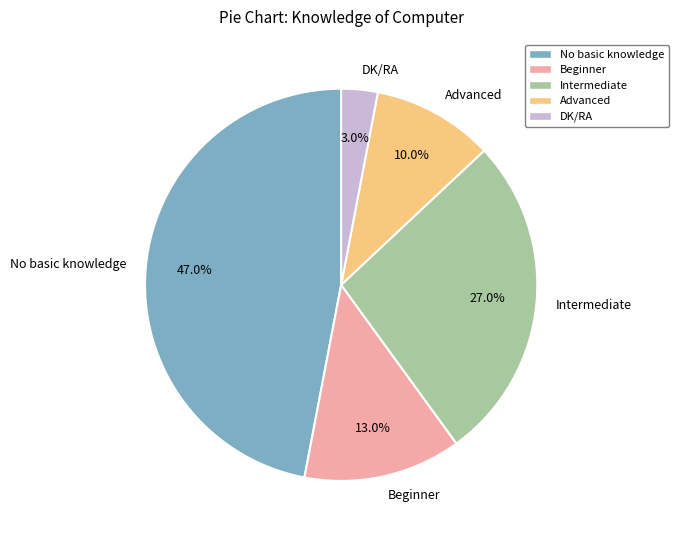

Between Intermediate and Advanced, which is larger?

Intermediate